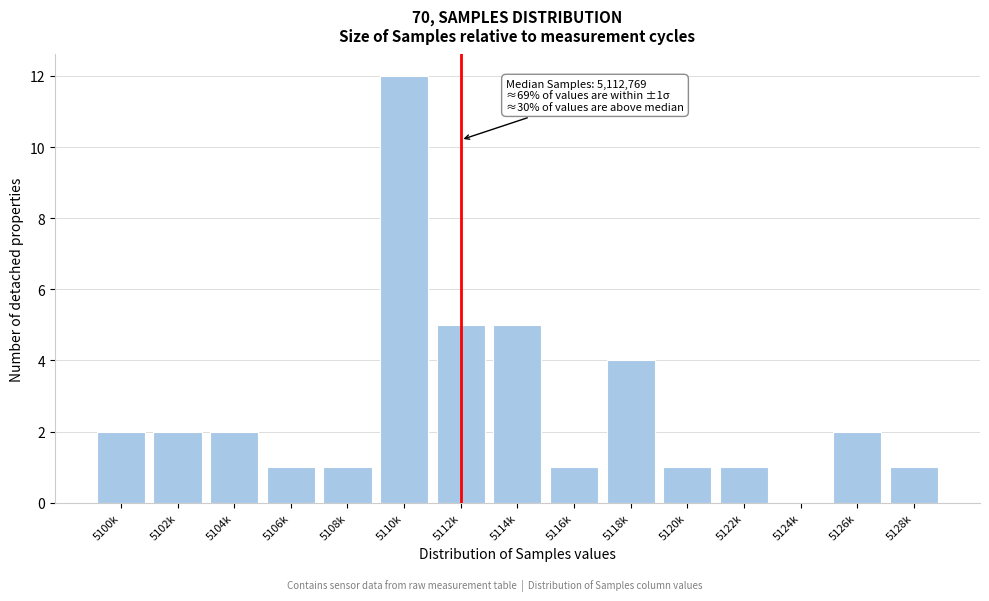

Reading right to left, transcribe all the data shown in this chart.

5128k=1	5126k=2	5124k=0	5122k=1	5120k=1	5118k=4	5116k=1	5114k=5	5112k=5	5110k=12	5108k=1	5106k=1	5104k=2	5102k=2	5100k=2